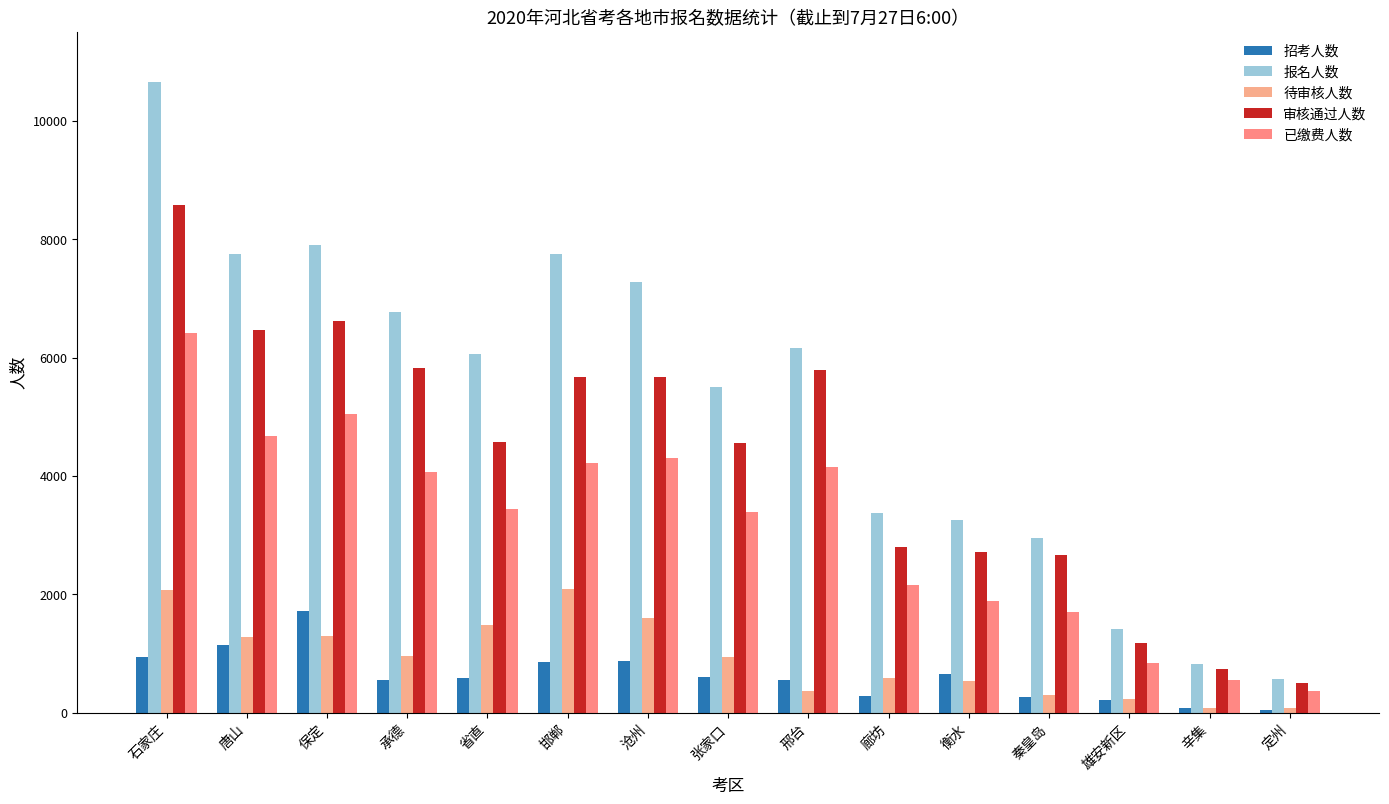

What are all the series names shown in the legend?

招考人数, 报名人数, 待审核人数, 审核通过人数, 已缴费人数